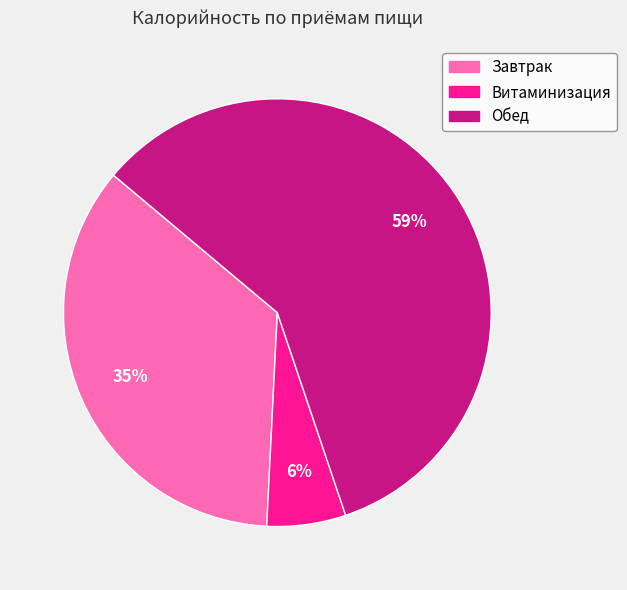

What is the majority slice?

Обед